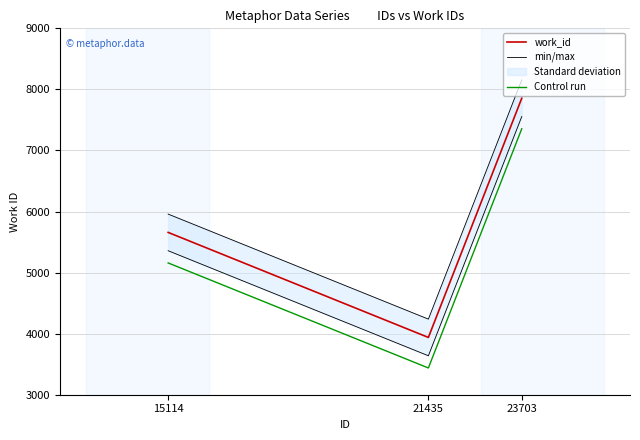

What is the value of the min/max point at the 1st from the left?

5958